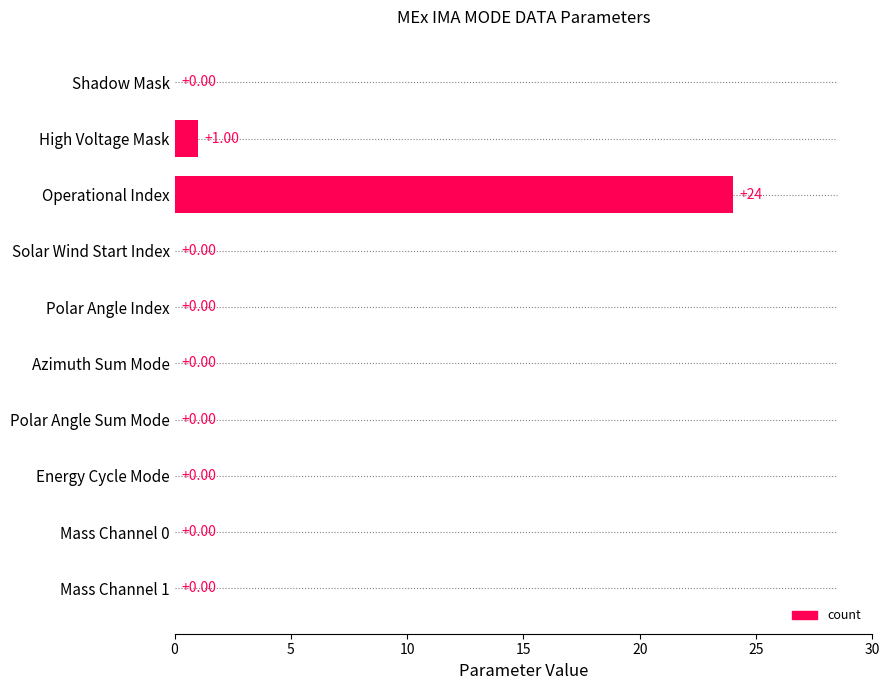

Where is the data nearest to the value 12?

High Voltage Mask